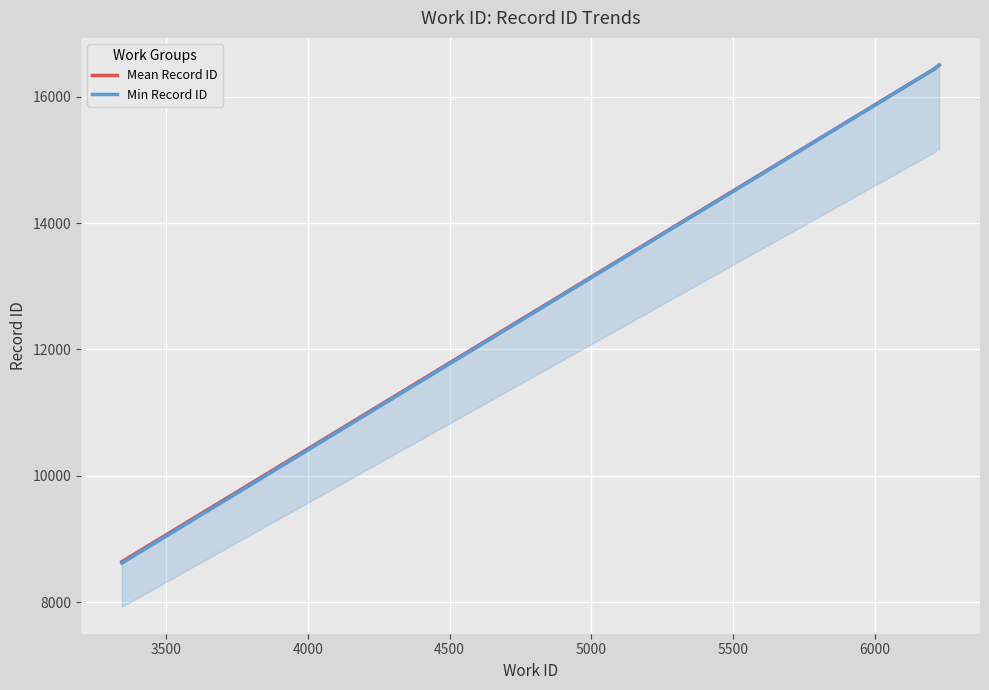

Reading left to right, transcribe all the data shown in this chart.

Mean Record ID: 8639.0	16424.3	16427.0	16504.0
Min Record ID: 8617.0	16420.0	16427.0	16504.0